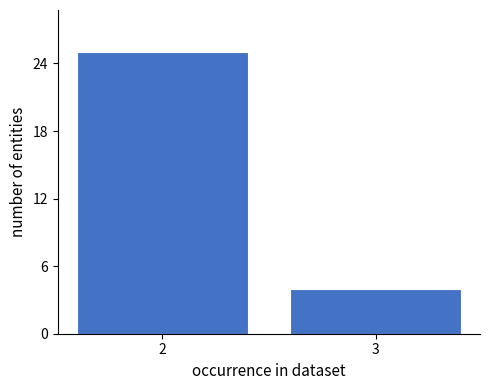

Reading left to right, transcribe all the data shown in this chart.

2=25	3=4